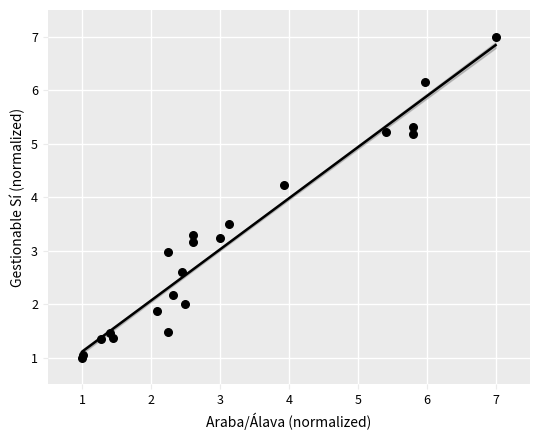

What Y value in the scatter plot is closest to 4?

4.2